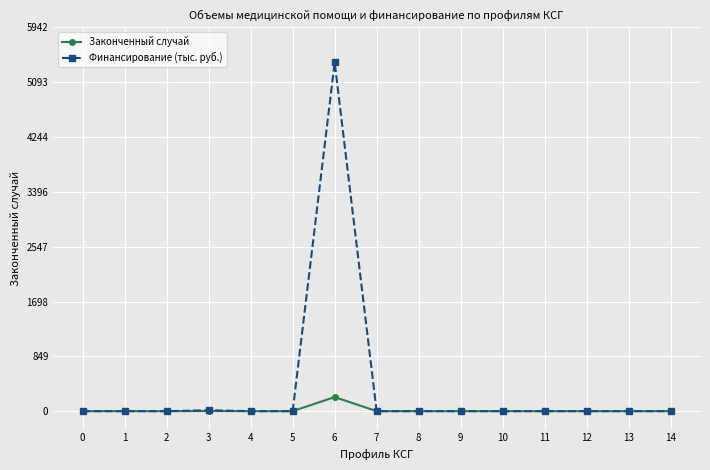

Which series has the widest spread of values?

Финансирование (тыс. руб.)